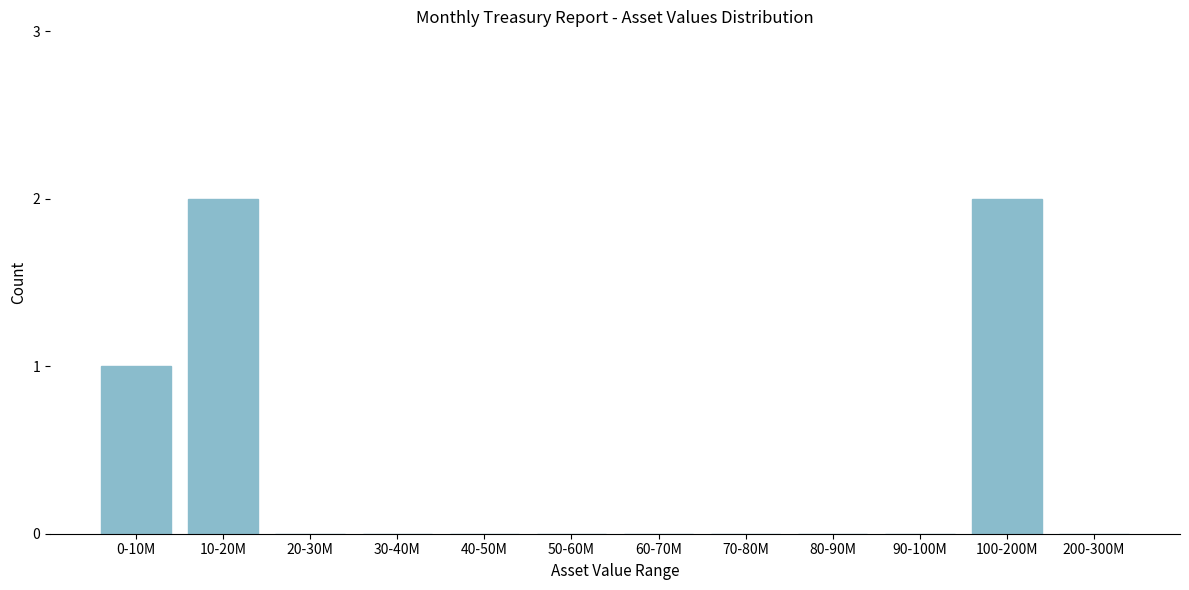

Reading left to right, what are all the values shown in this chart?

0-10M=1	10-20M=2	20-30M=0	30-40M=0	40-50M=0	50-60M=0	60-70M=0	70-80M=0	80-90M=0	90-100M=0	100-200M=2	200-300M=0